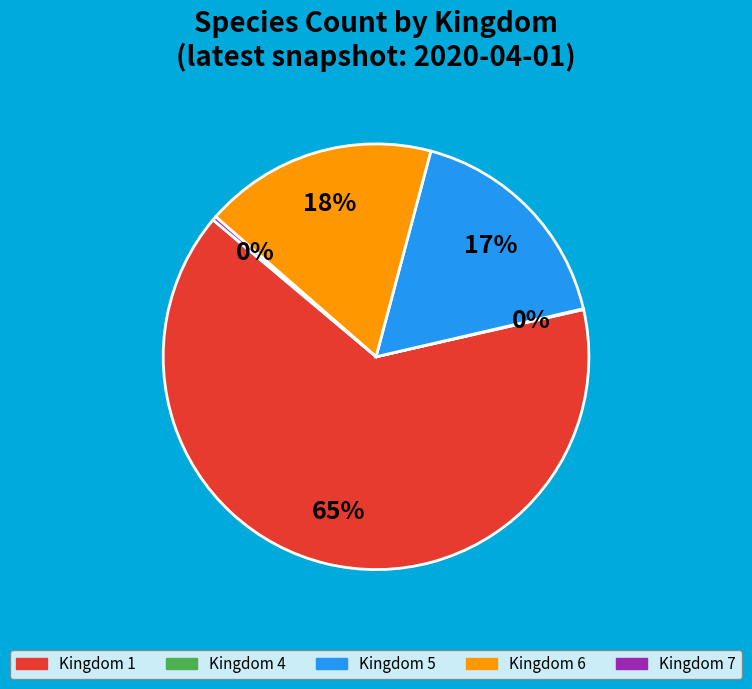

To the nearest percent, what is the difference between the largest and smallest slice percentages?

65%